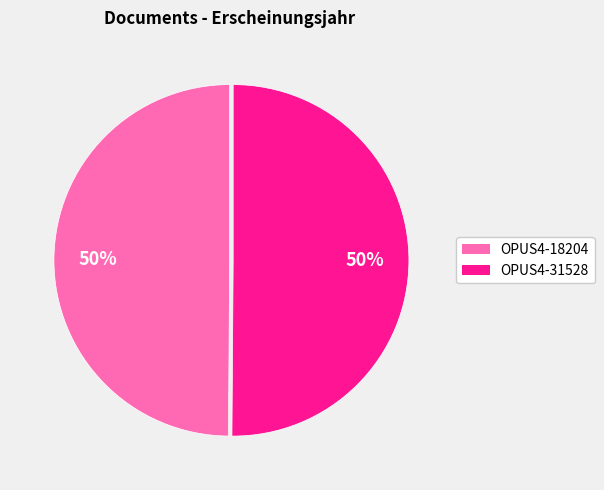

Combined, do OPUS4-31528 and OPUS4-18204 account for over 50%?

Yes